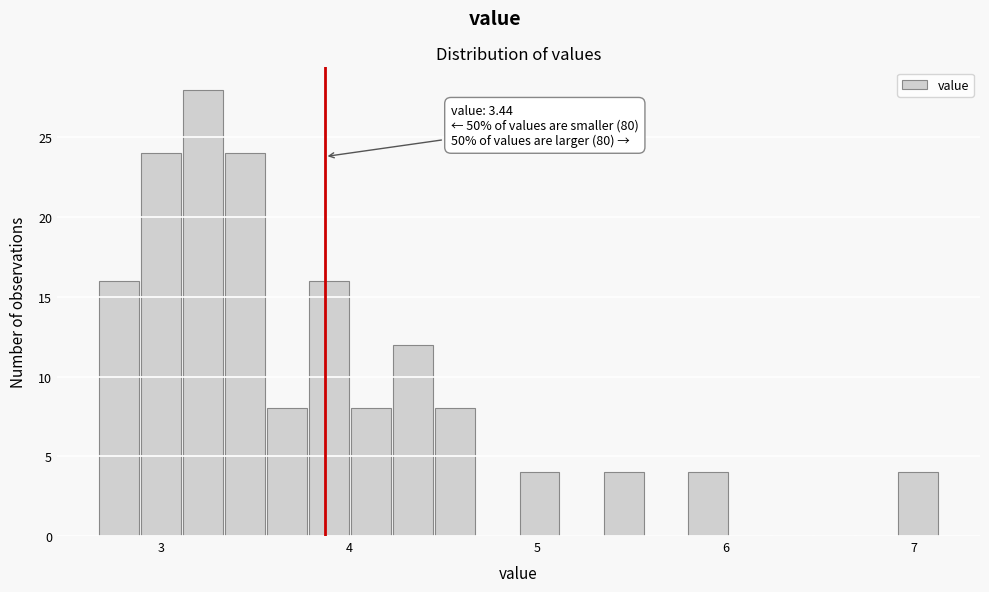

Read against the x-axis, roughly where is the centre of the tallest bar?

3.2